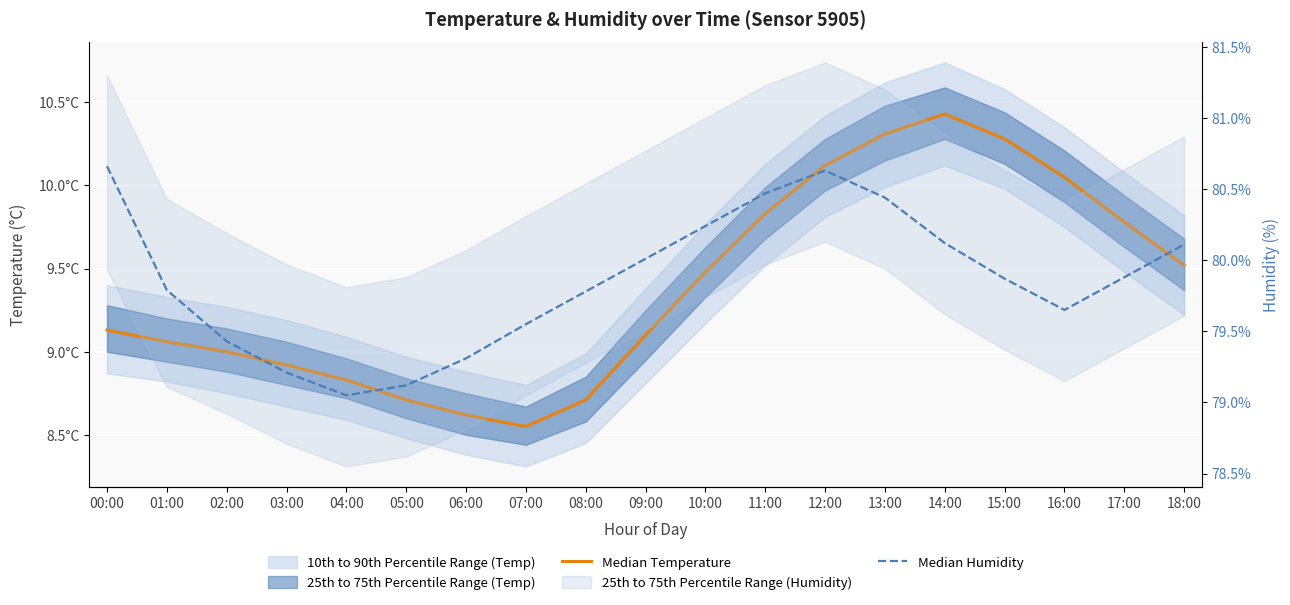

True or false: Median Humidity and Median Temperature intersect in this chart.

False